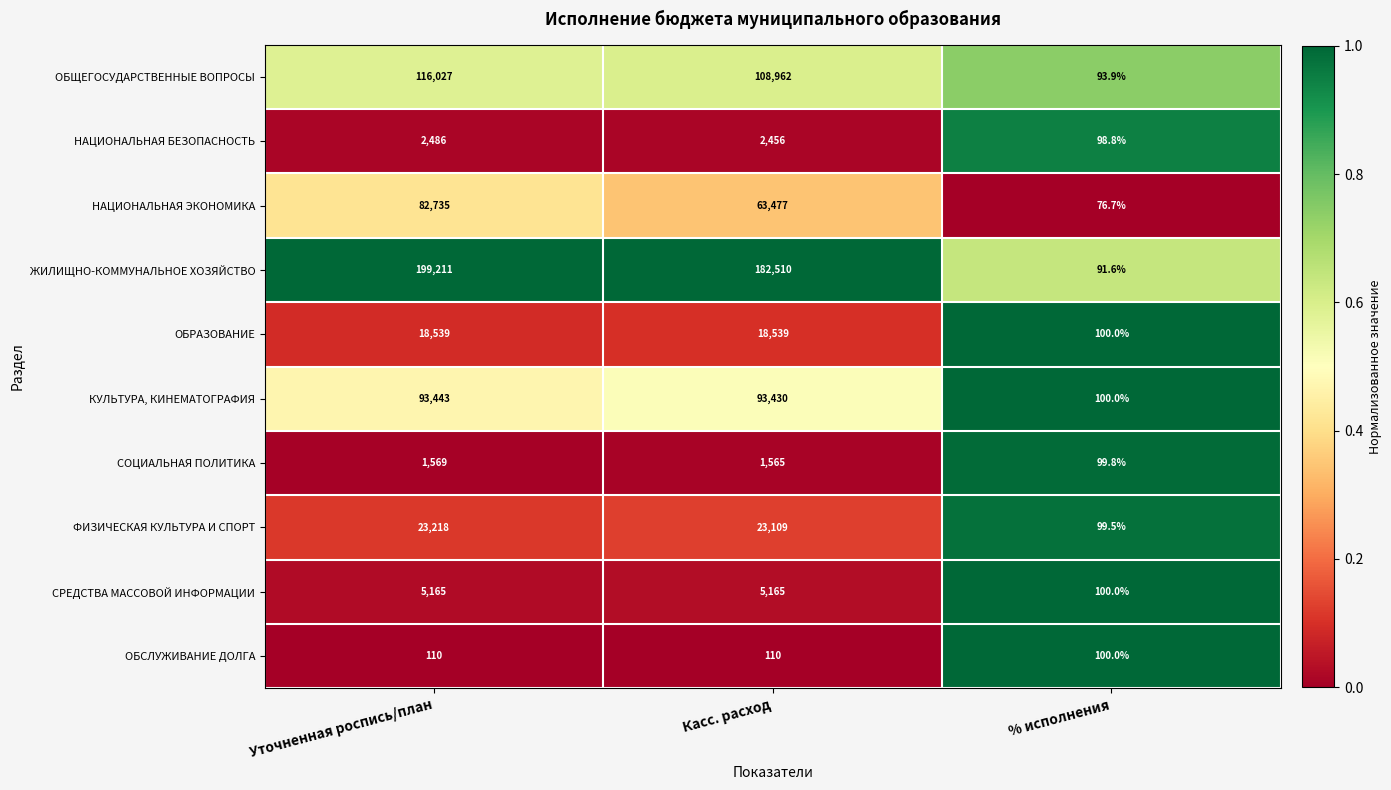

Rank the series by their maximum value, from highest to lowest.

ЖИЛИЩНО-КОММУНАЛЬНОЕ ХОЗЯЙСТВО, ОБЩЕГОСУДАРСТВЕННЫЕ ВОПРОСЫ, КУЛЬТУРА, КИНЕМАТОГРАФИЯ, НАЦИОНАЛЬНАЯ ЭКОНОМИКА, ФИЗИЧЕСКАЯ КУЛЬТУРА И СПОРТ, ОБРАЗОВАНИЕ, СРЕДСТВА МАССОВОЙ ИНФОРМАЦИИ, НАЦИОНАЛЬНАЯ БЕЗОПАСНОСТЬ, СОЦИАЛЬНАЯ ПОЛИТИКА, ОБСЛУЖИВАНИЕ ДОЛГА